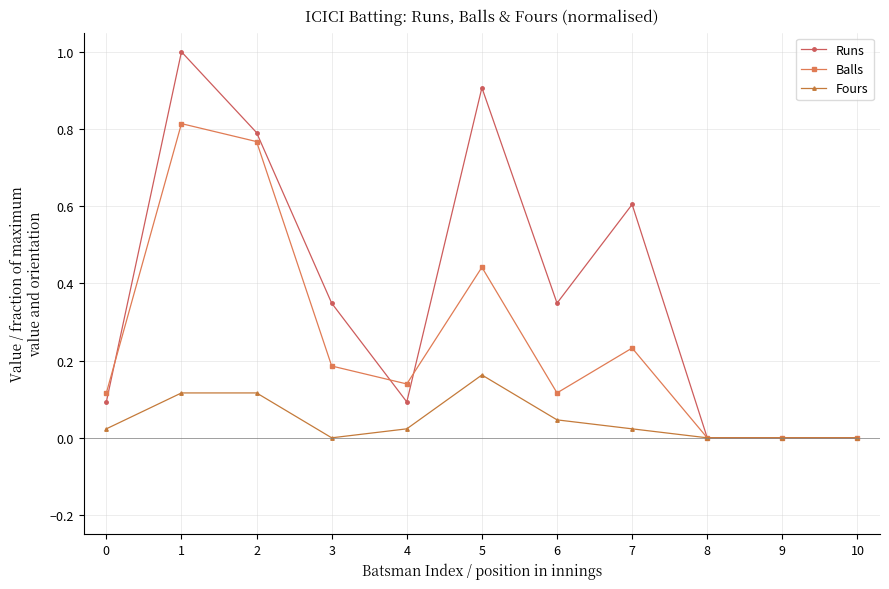

How many data points does each series have?

11